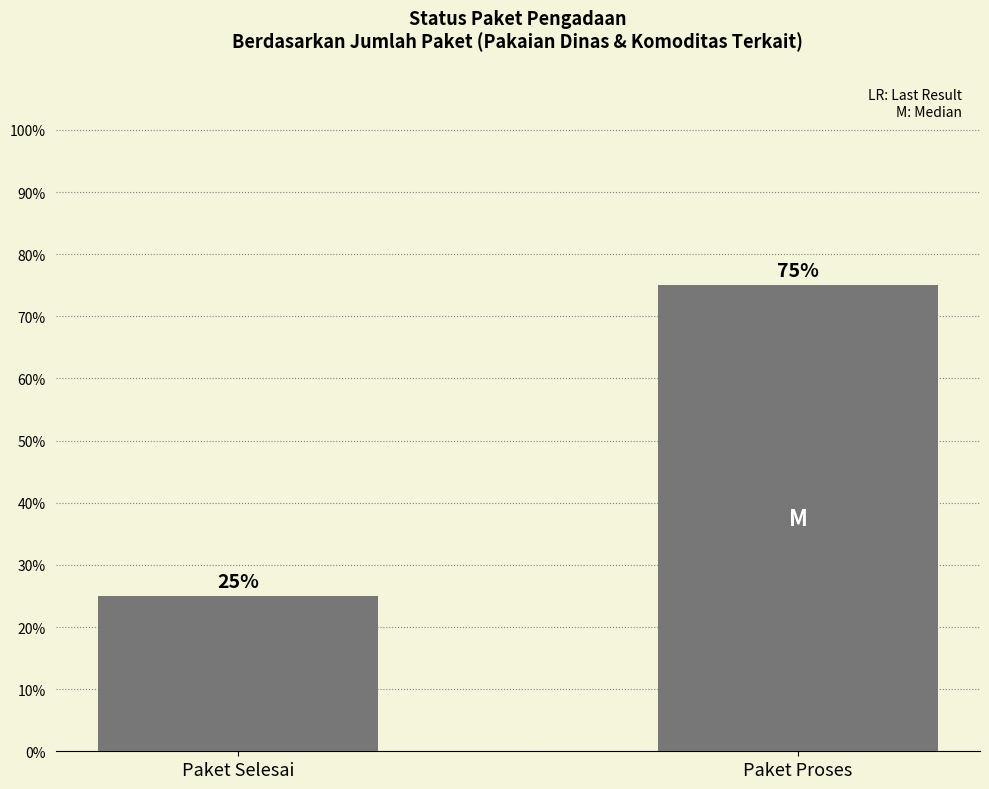

Rank the categories by value from lowest to highest.

Paket Selesai, Paket Proses